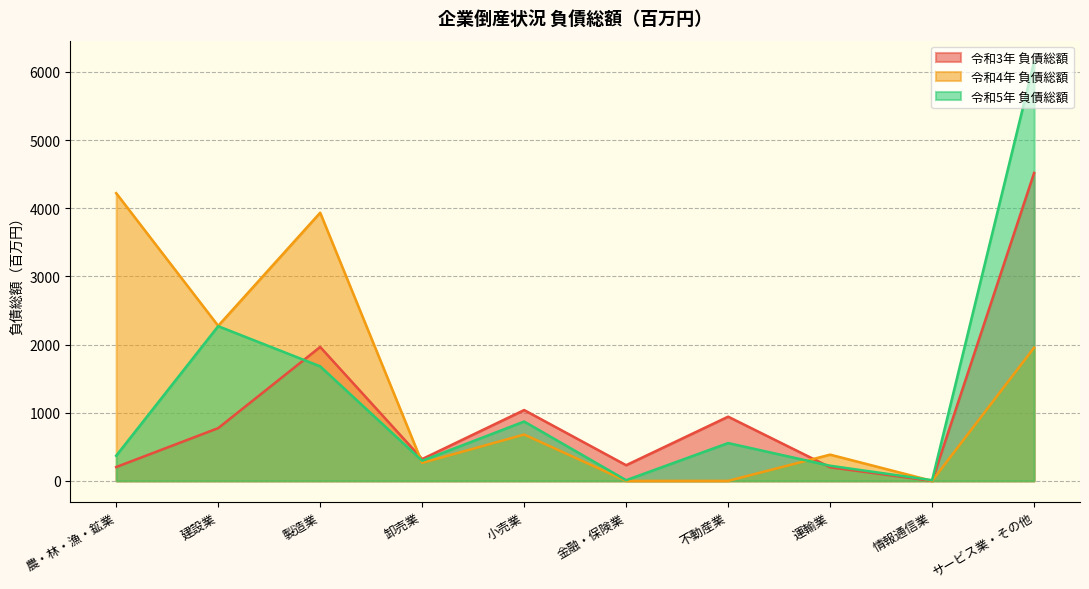

At which label is 令和5年 負債総額 closest to 3081?

建設業